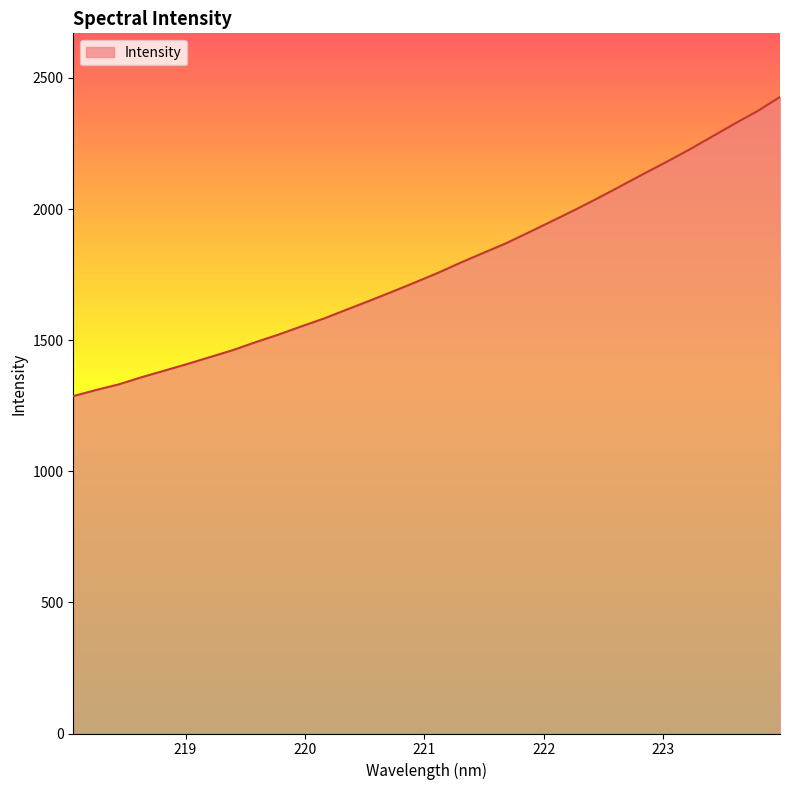

What is the maximum value shown in the chart?

2427.3